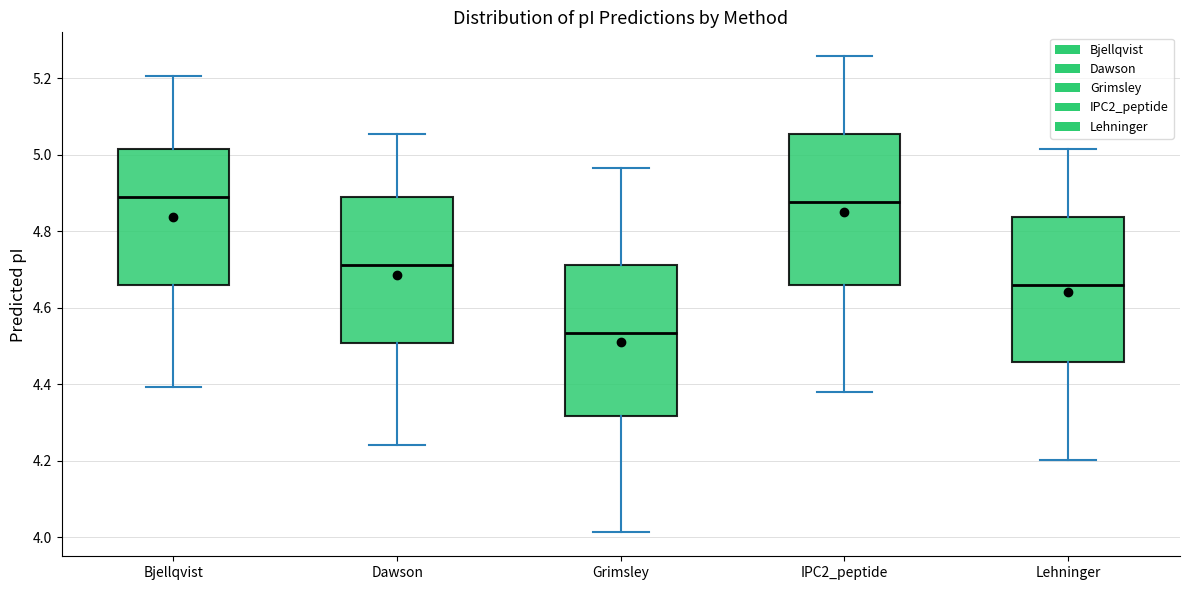

Reading left to right, read every box against the y-axis: the position of its median line, the range the box covers, and the ends of its whiskers. The values are not printed on the chart, so give them approximately, as read against the axis.

Bjellqvist: median 4.88, box 4.66 to 5.02, whiskers 4.40 to 5.20
Dawson: median 4.72, box 4.50 to 4.88, whiskers 4.24 to 5.06
Grimsley: median 4.54, box 4.32 to 4.72, whiskers 4.02 to 4.96
IPC2_peptide: median 4.88, box 4.66 to 5.06, whiskers 4.38 to 5.26
Lehninger: median 4.66, box 4.46 to 4.84, whiskers 4.20 to 5.02